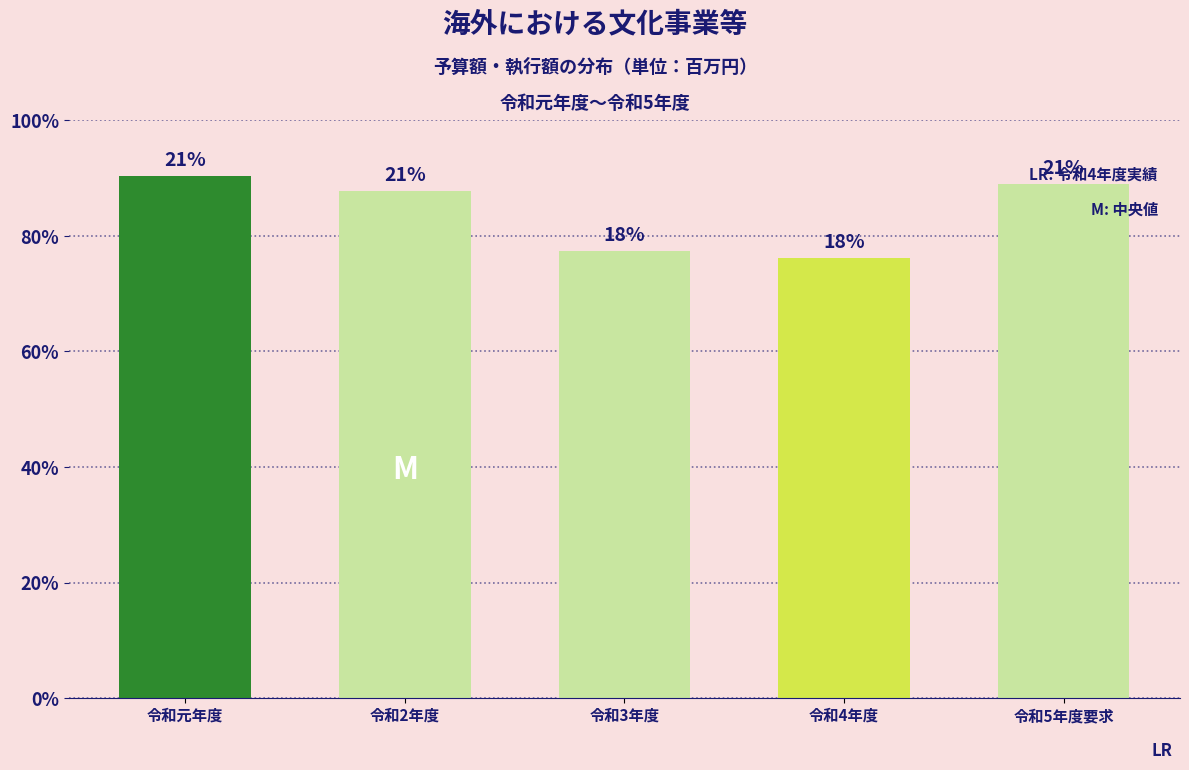

Are the bars horizontal?

No